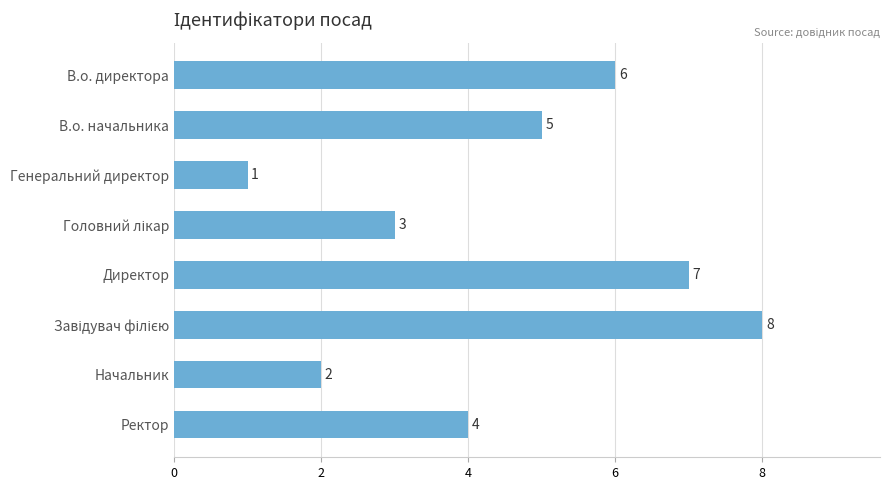

Does the chart contain stacked bars?

No